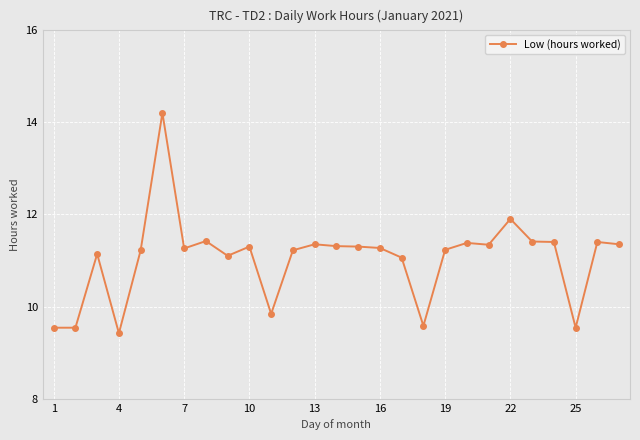

True or false: the data has more than 1 interior local peaks.

True